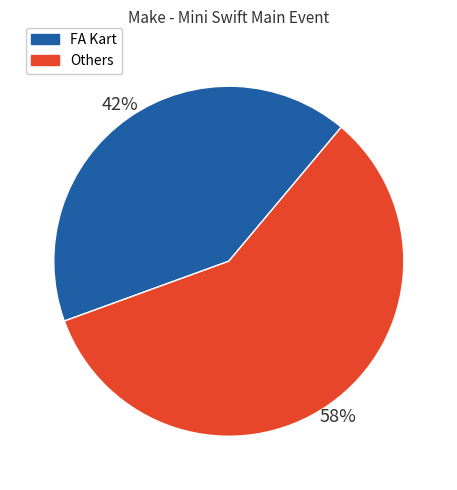

What percentage is the FA Kart slice, to the nearest percent?

42%